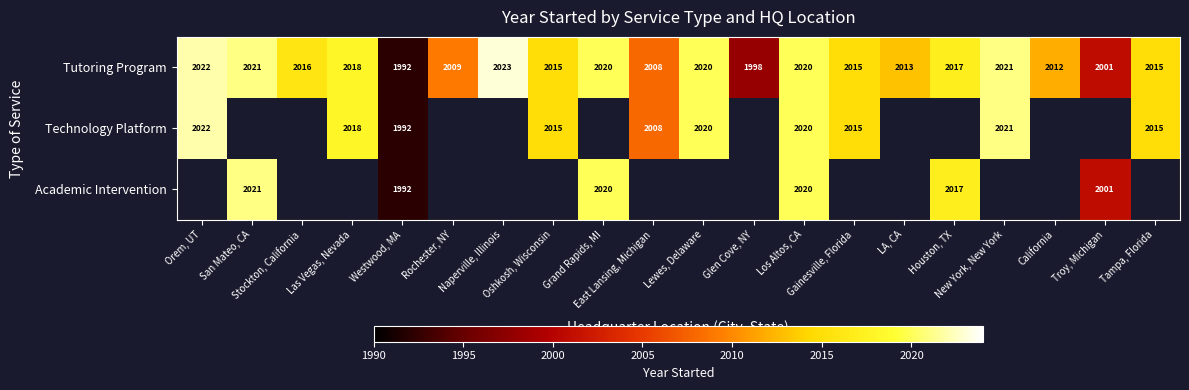

What is the sum of all Tutoring Program values?

40276